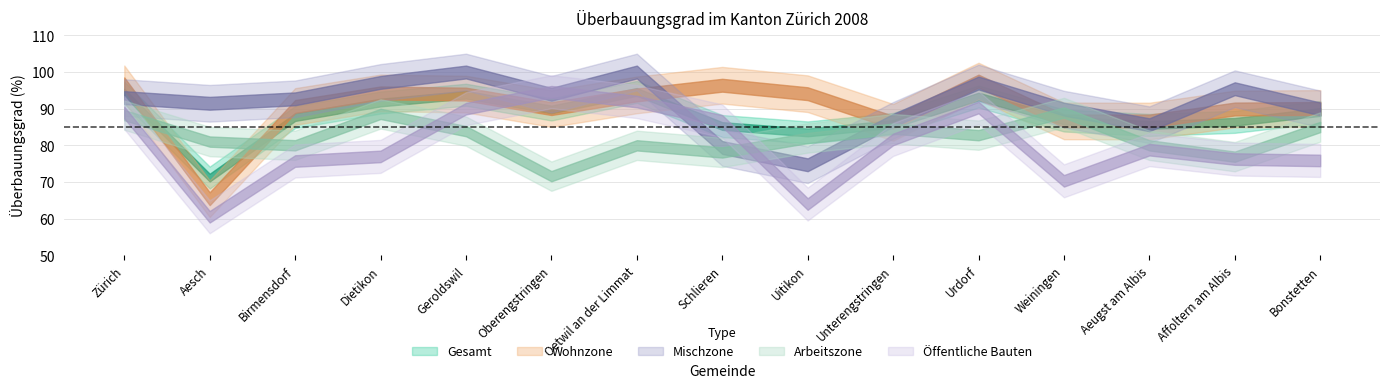

Reading left to right, what are all the values shown in this chart?

Wohnzone: Zürich=96.8	Aesch=65.4	Birmensdorf=90.6	Dietikon=94.3	Geroldswil=94.0	Oberengstringen=90.0	Oetwil an der Limmat=93.8	Schlieren=96.4	Uitikon=94.1	Unterengstringen=86.3	Urdorf=97.5	Weiningen=86.7	Aeugst am Albis=86.6	Affoltern am Albis=89.9	Bonstetten=90.1
Mischzone: Zürich=93.0	Aesch=91.5	Birmensdorf=92.7	Dietikon=97.2	Geroldswil=100.0	Oberengstringen=93.9	Oetwil an der Limmat=100.0	Schlieren=79.4	Uitikon=74.7	Unterengstringen=86.8	Urdorf=97.0	Weiningen=89.9	Aeugst am Albis=85.6	Affoltern am Albis=95.4	Bonstetten=89.9
Arbeitszone: Zürich=88.2	Aesch=81.0	Birmensdorf=80.0	Dietikon=88.6	Geroldswil=83.9	Oberengstringen=71.6	Oetwil an der Limmat=80.0	Schlieren=78.1	Uitikon=82.0	Unterengstringen=84.6	Urdorf=82.8	Weiningen=89.0	Aeugst am Albis=80.0	Affoltern am Albis=76.9	Bonstetten=85.0
Öffentliche Bauten: Zürich=88.9	Aesch=60.5	Birmensdorf=75.7	Dietikon=77.0	Geroldswil=90.0	Oberengstringen=94.6	Oetwil an der Limmat=91.9	Schlieren=86.7	Uitikon=64.0	Unterengstringen=81.6	Urdorf=90.3	Weiningen=70.3	Aeugst am Albis=78.8	Affoltern am Albis=76.3	Bonstetten=75.9
Gesamt: Zürich=94.4	Aesch=71.2	Birmensdorf=87.7	Dietikon=91.7	Geroldswil=93.8	Oberengstringen=89.8	Oetwil an der Limmat=94.6	Schlieren=85.3	Uitikon=83.5	Unterengstringen=85.8	Urdorf=93.3	Weiningen=86.8	Aeugst am Albis=85.6	Affoltern am Albis=86.4	Bonstetten=89.1